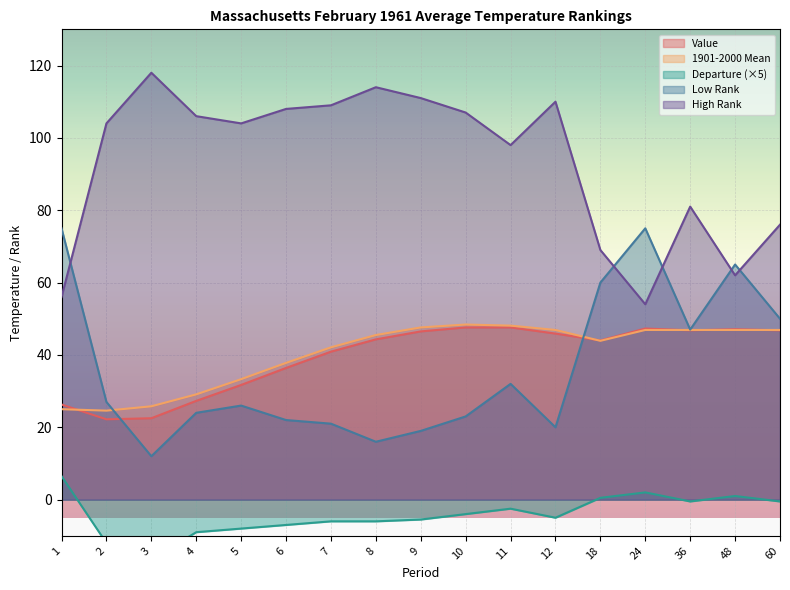

How many data points in 1901-2000 Mean are above 45?

9